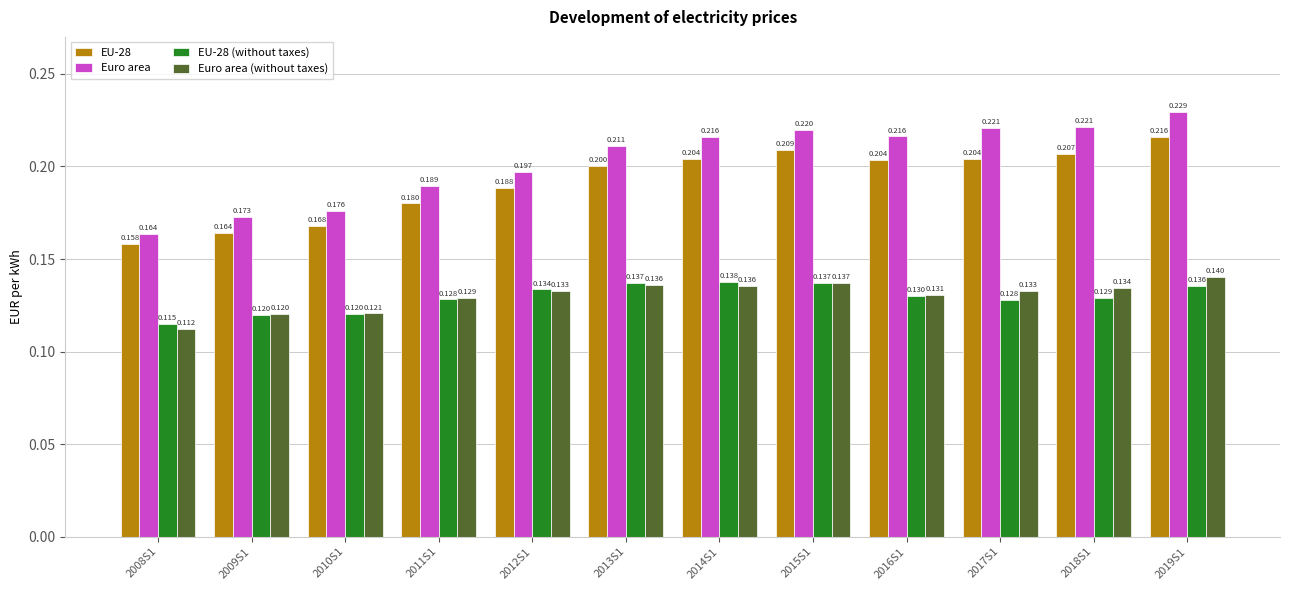

Which category has the lowest value in the EU-28 (without taxes) series?

2008S1